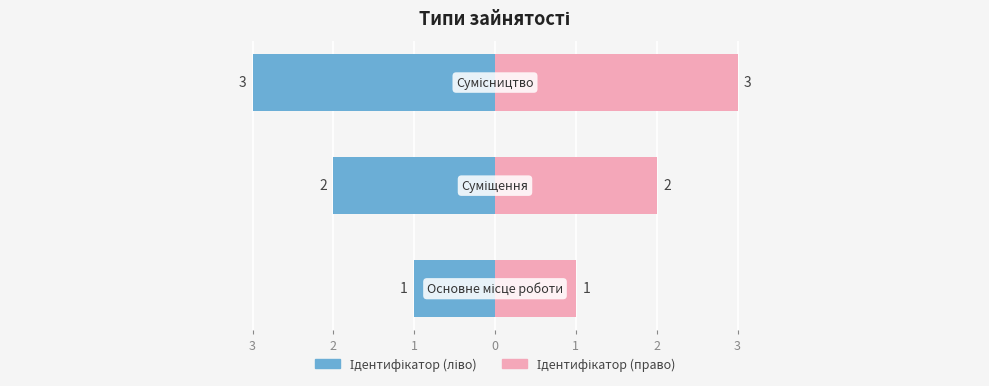

List the series in order of their overall mean, lowest first.

Ідентифікатор (ліво), Ідентифікатор (право)